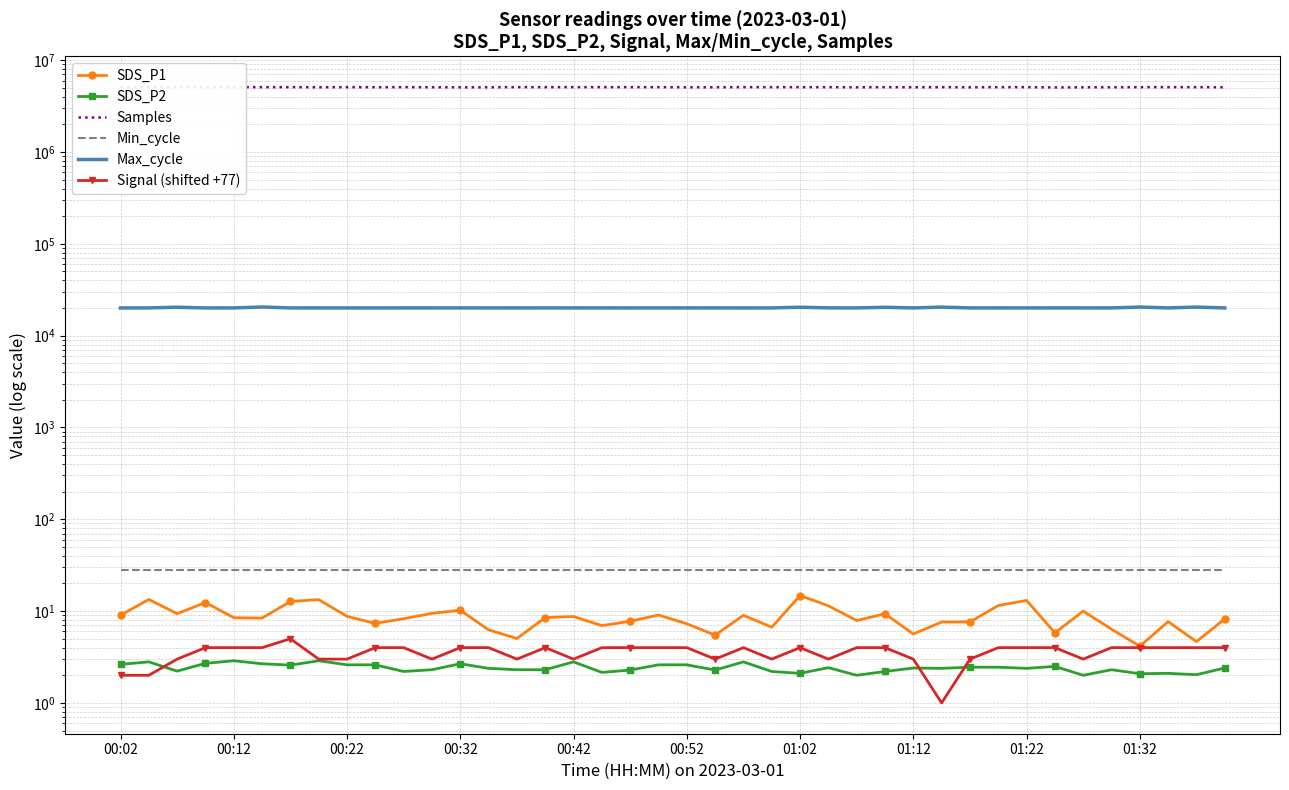

What is the sum of the Signal (shifted +77) values at 37 and 10?

8.0